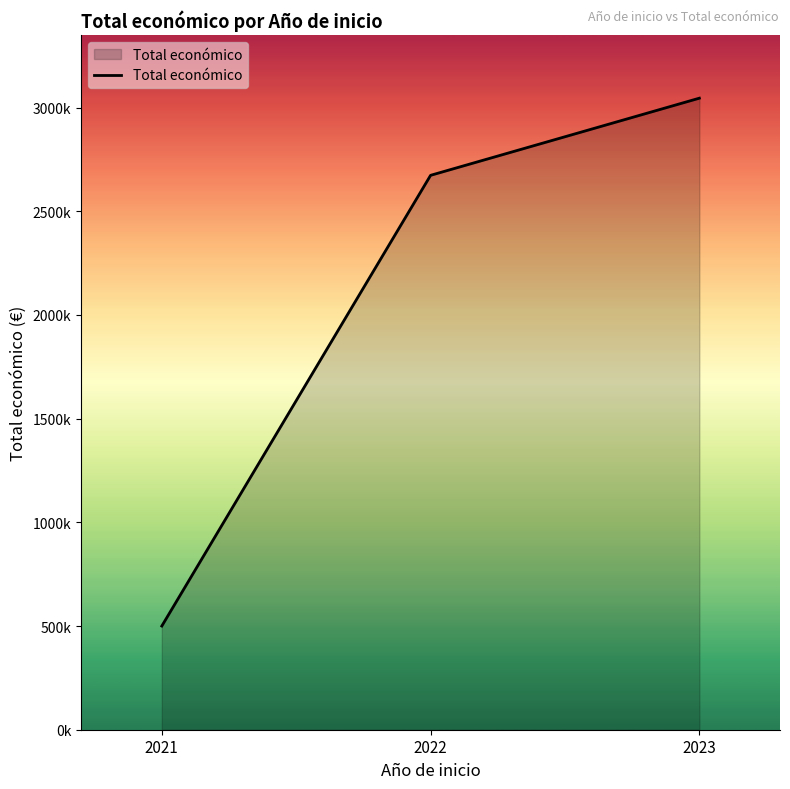

Is this an area chart (filled region under the line)?

Yes